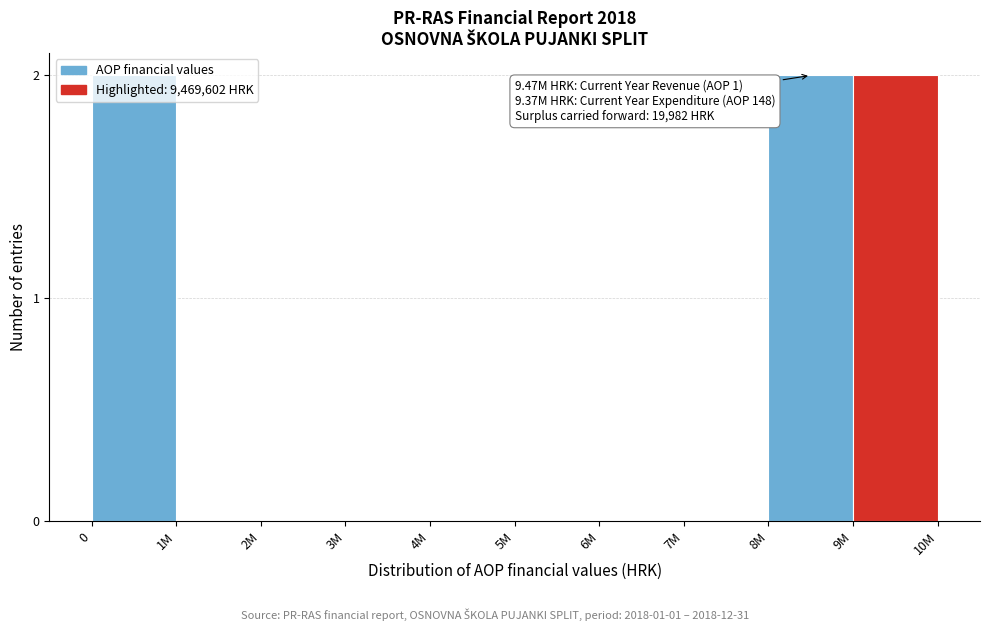

What is the change in value from 1M to 8M?

+2